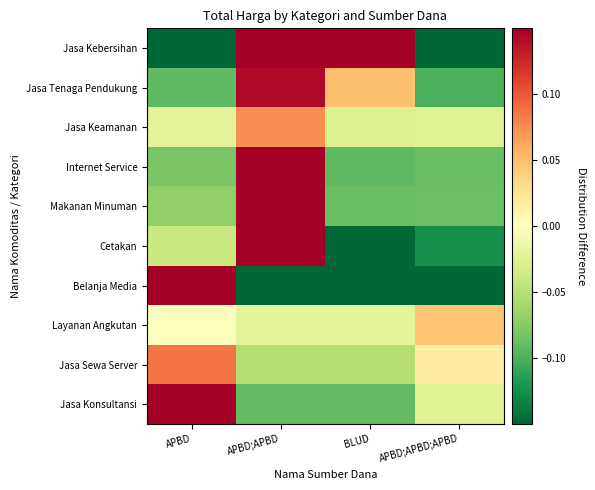

At APBD;APBD;APBD, list the series in order from largest to smallest.

Layanan Angkutan, Jasa Sewa Server, Jasa Konsultansi, Jasa Keamanan, Makanan Minuman, Internet Service, Jasa Tenaga Pendukung, Cetakan, Jasa Kebersihan, Belanja Media